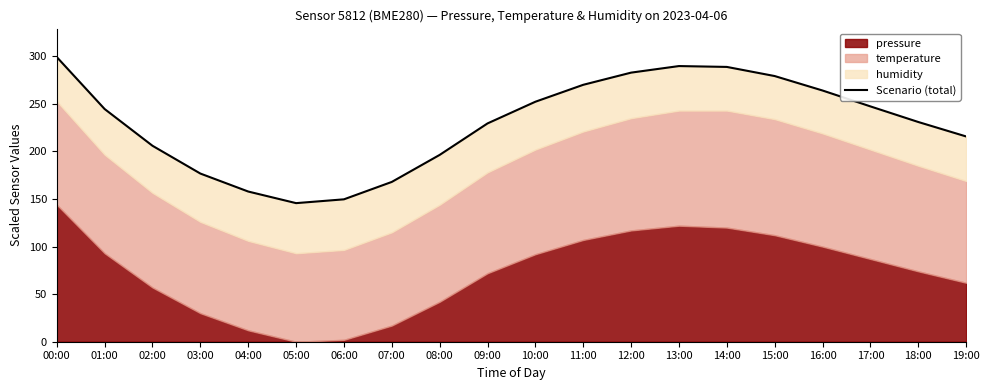

How many data points does each series have?

20